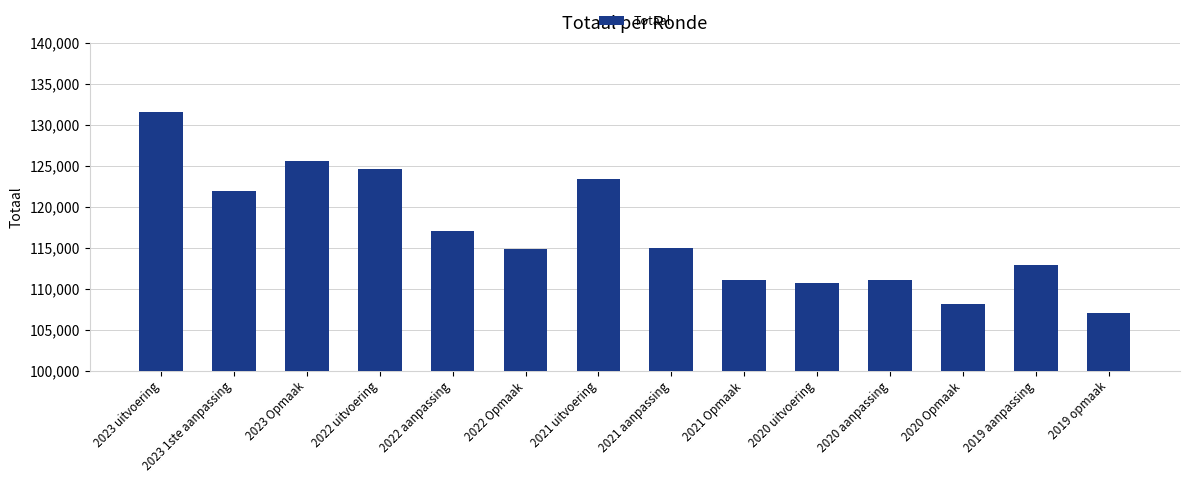

Which category has the lowest value across all series?

2019 opmaak